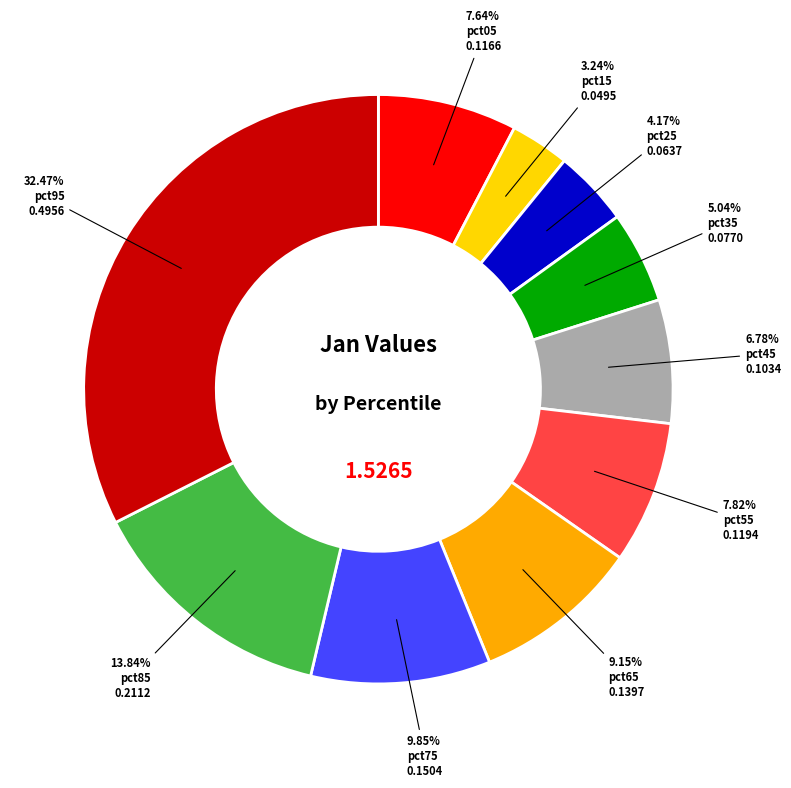

To the nearest percent, what is the difference between the largest and smallest slice percentages?

29%